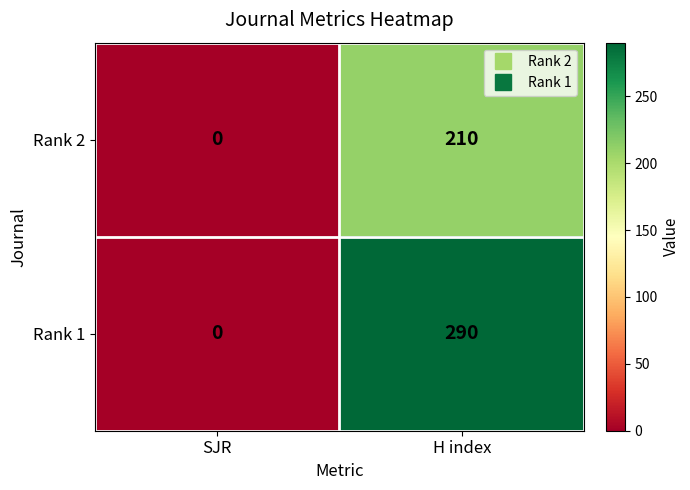

What is the maximum value shown in the chart?

290